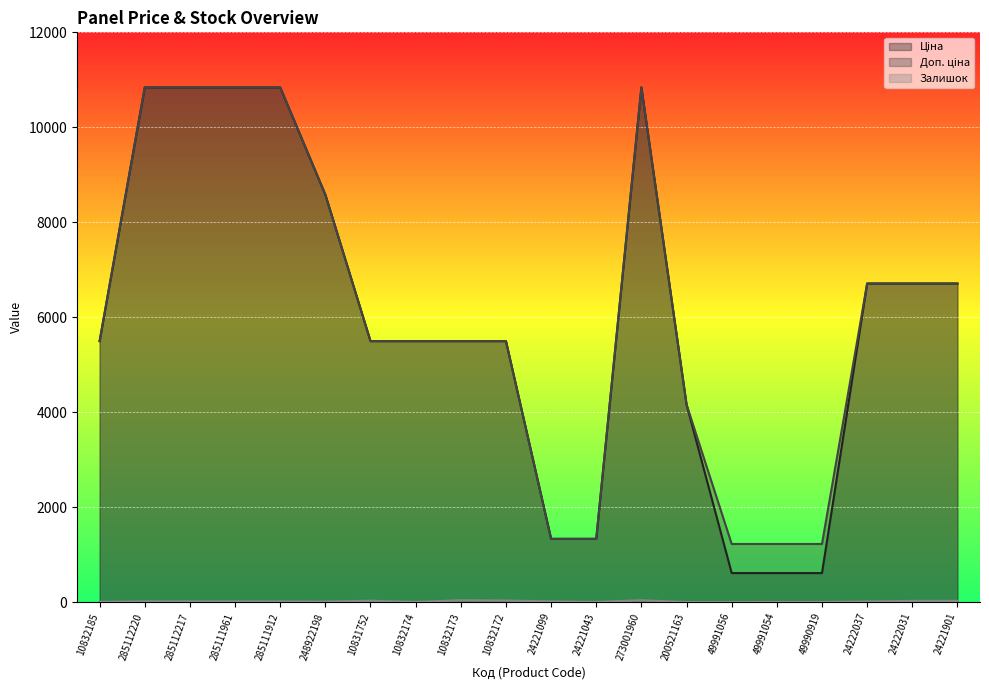

At which label does Доп. ціна first exceed 5497?

10832185